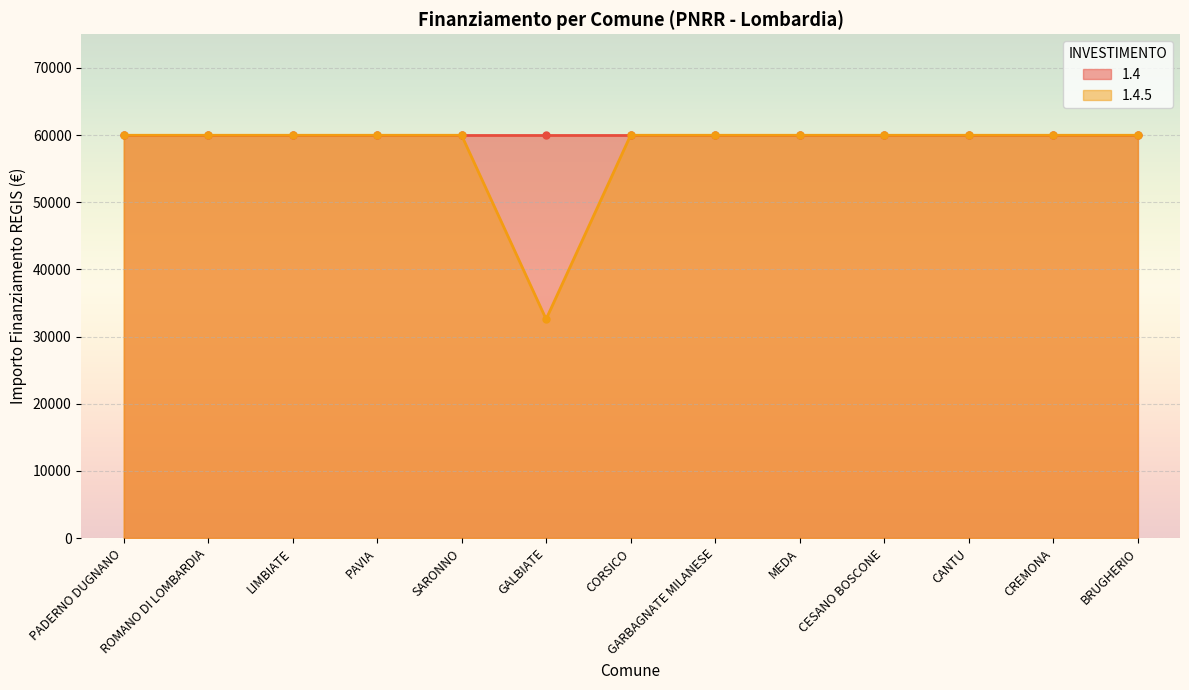

Is it true that the value at CESANO BOSCONE is 59966?

True